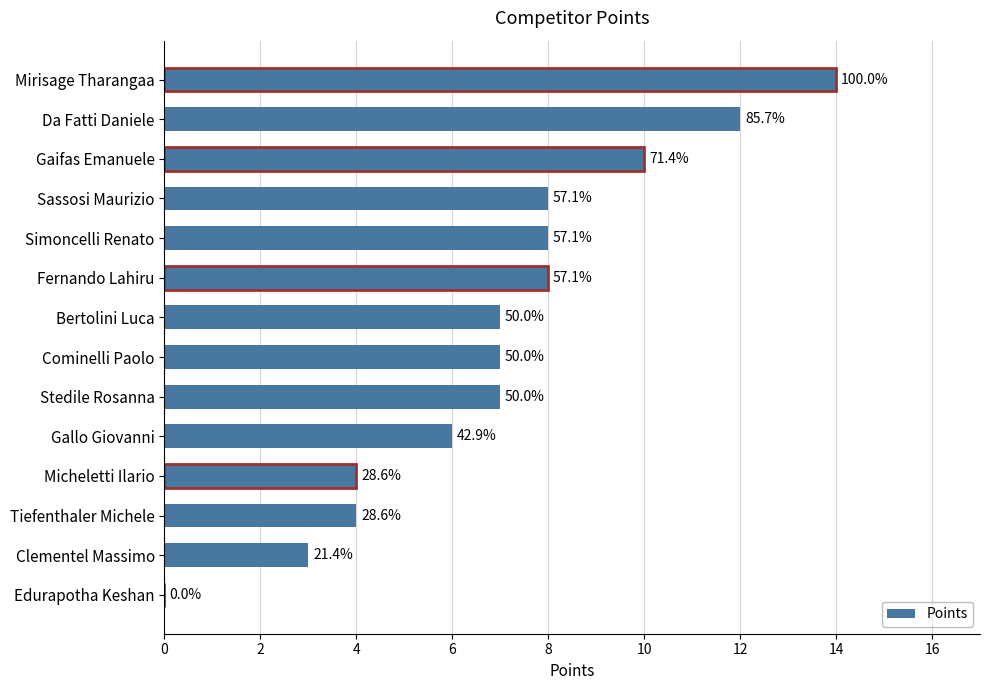

What is the difference between the maximum and minimum values?

14